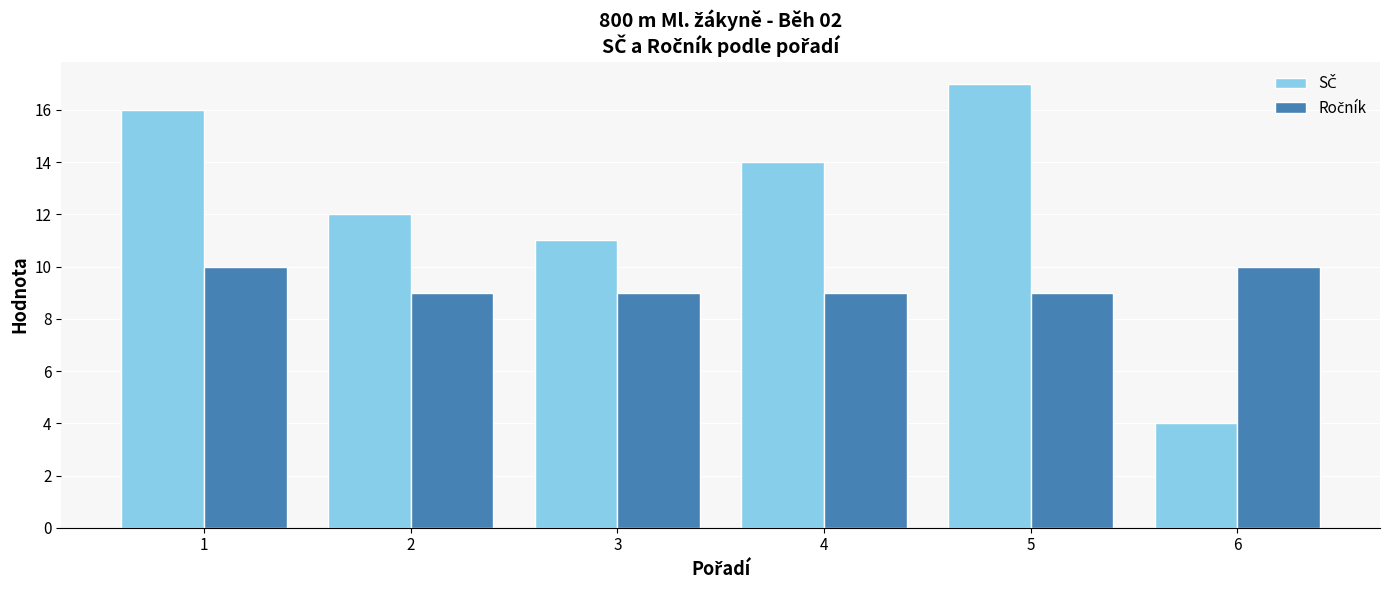

Which label corresponds to the largest value in the chart?

5